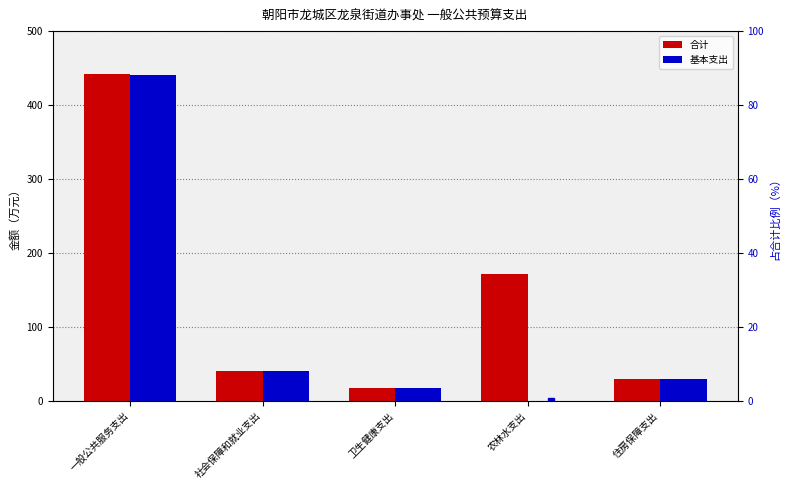

Which series changed the most between 一般公共服务支出 and 社会保障和就业支出?

合计